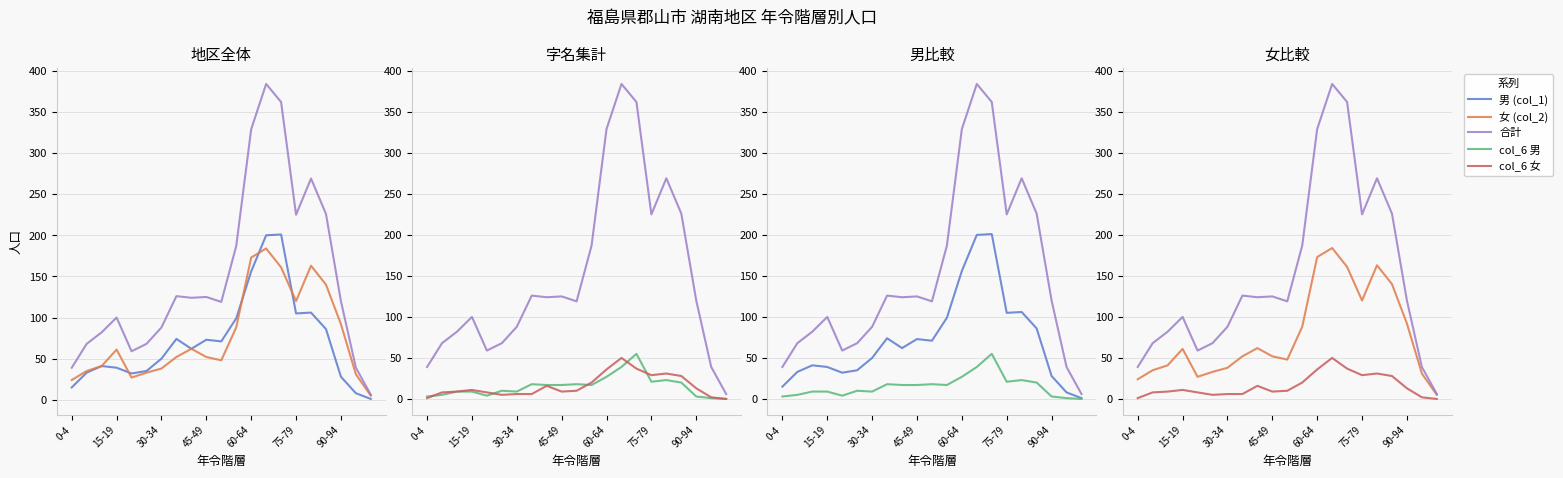

True or false: 男 (col_1) and 合計 cross at least once.

False